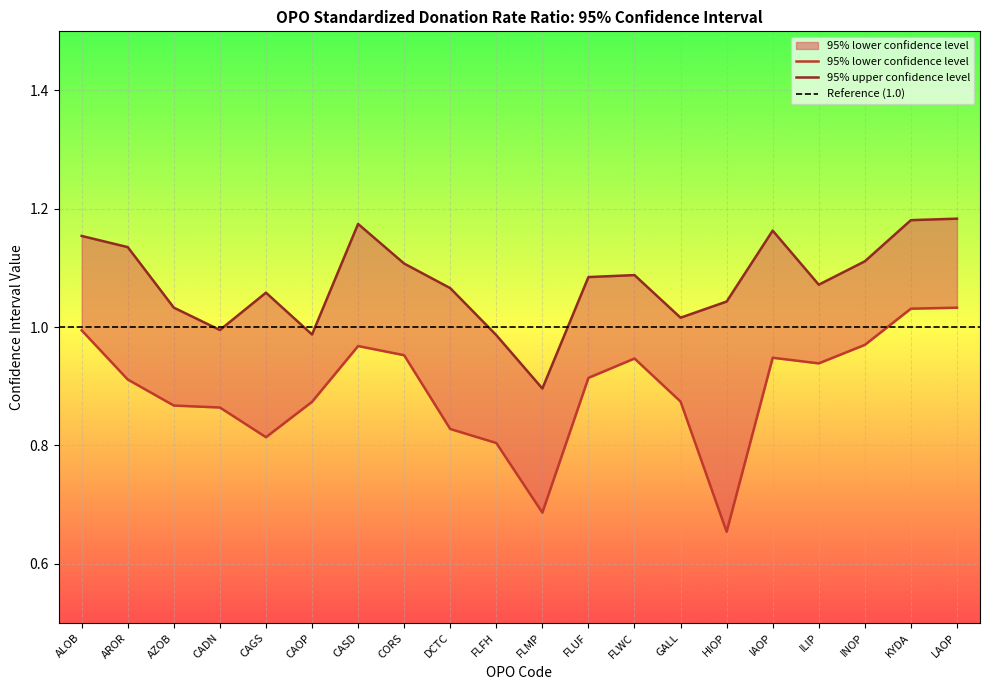

At which category is the sum across all series the highest?

LAOP